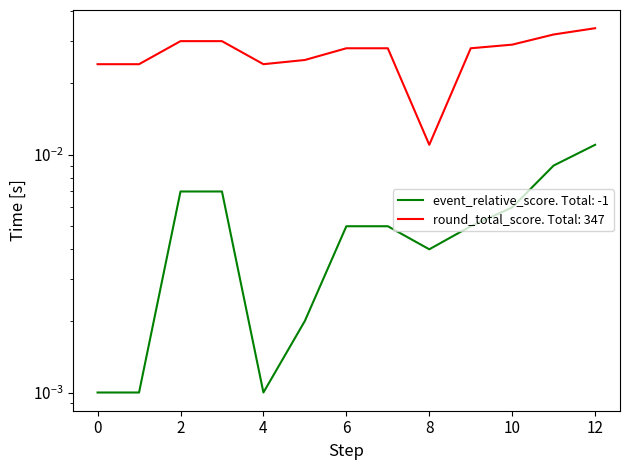

True or false: round_total_score has a value of 0.0 at 8.

False